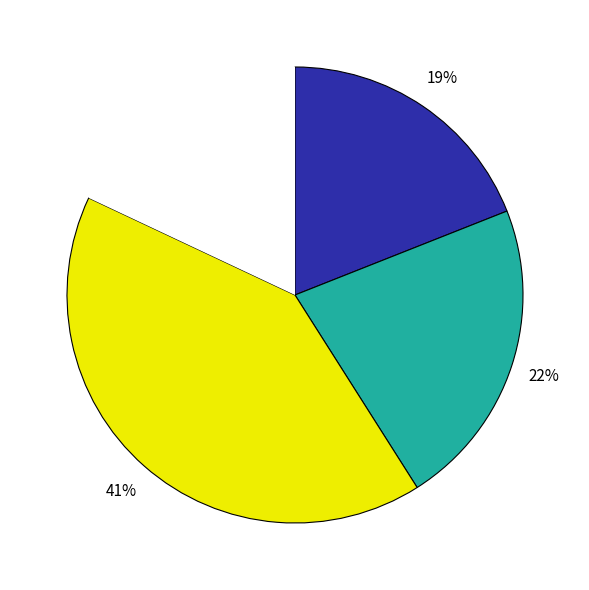

Is there a majority slice in this chart?

No